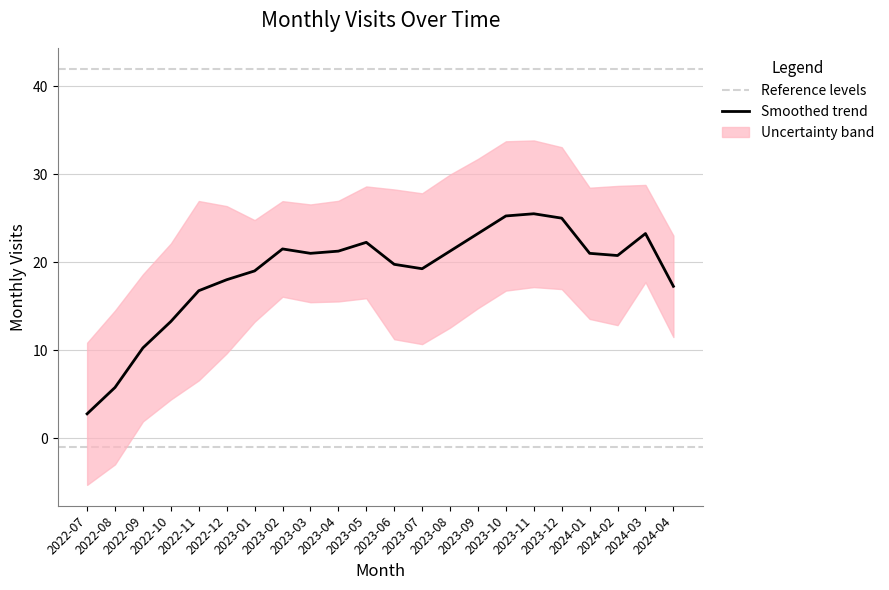

What is the difference between the maximum and minimum values?

22.8